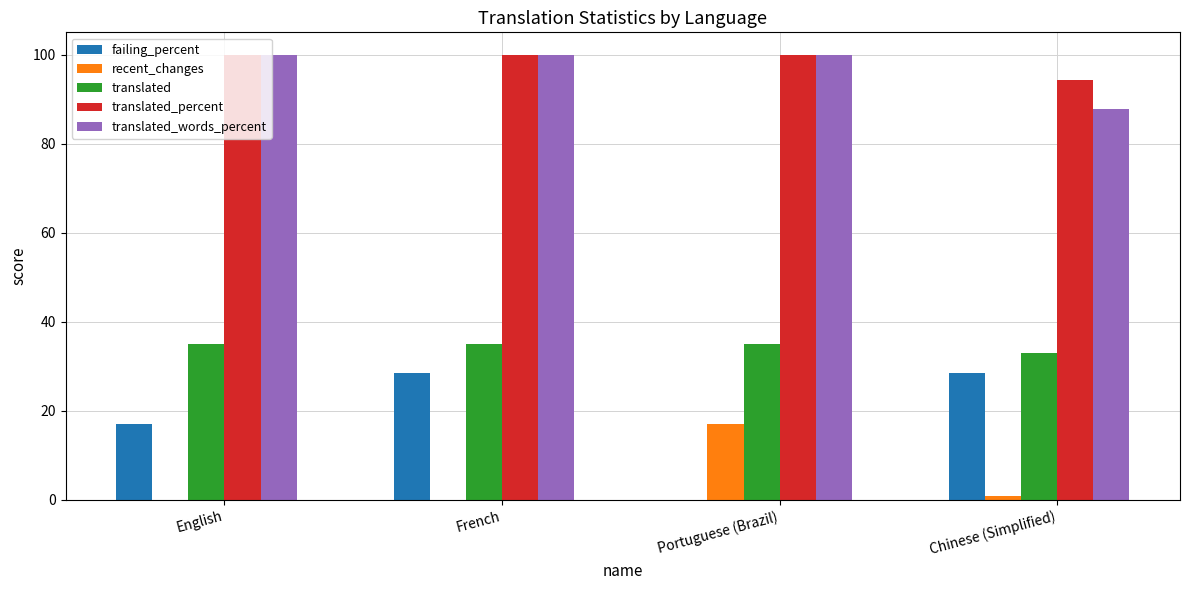

The value of recent_changes at English is -9.7. True or false?

False